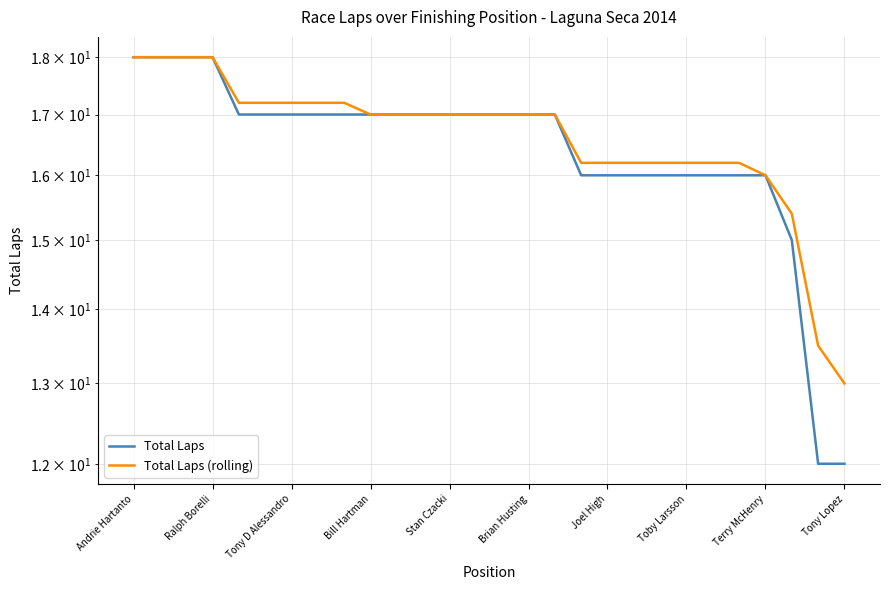

Count the number of categories in the chart.

28